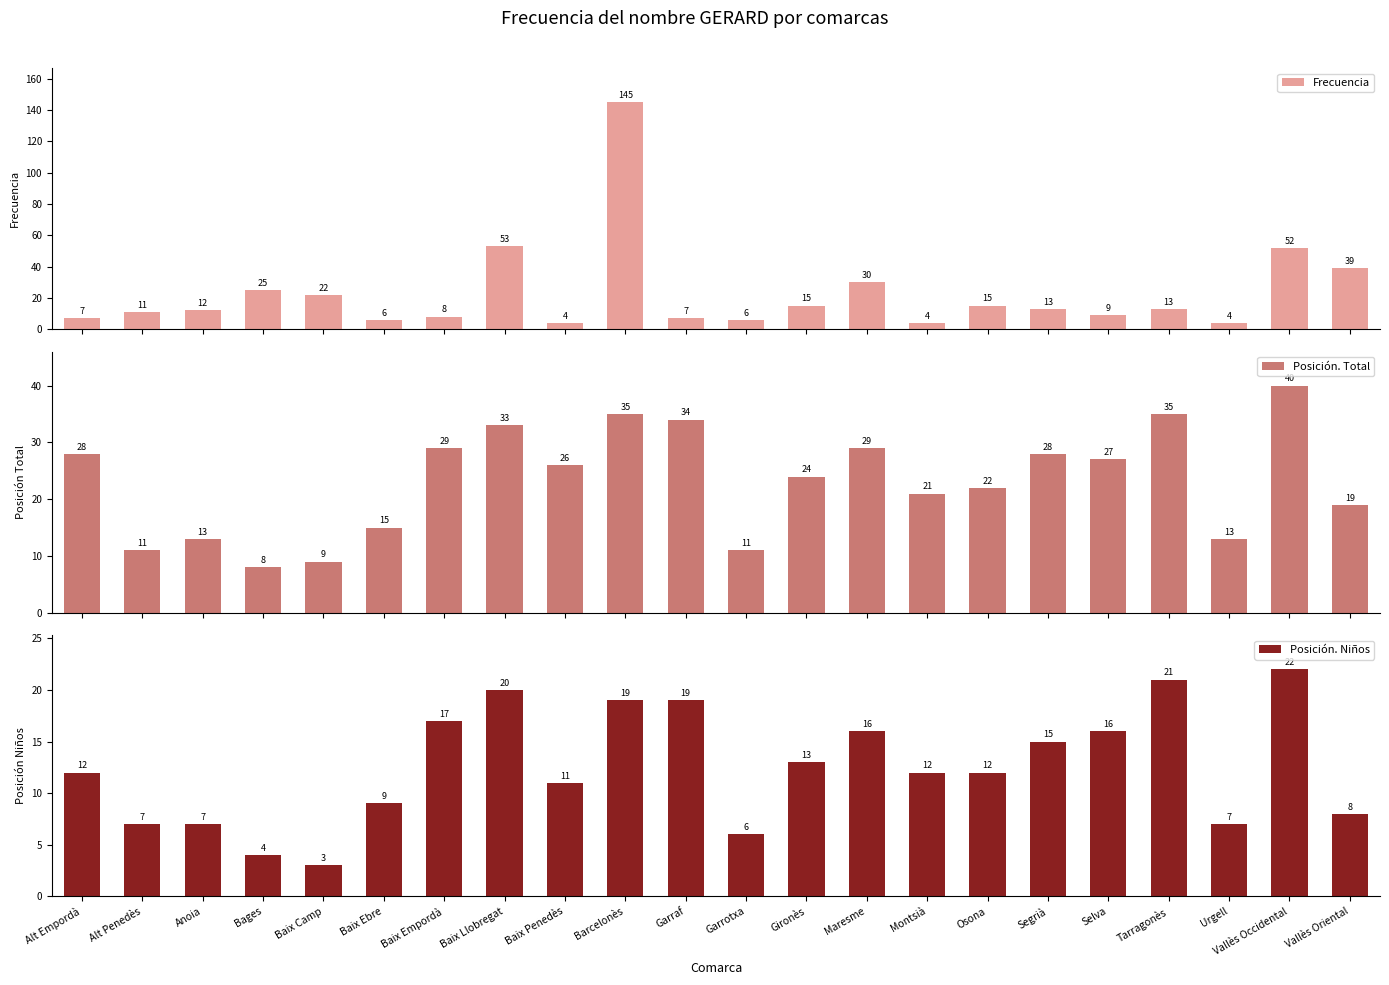

Which series has the largest total across all categories?

Posición. Total